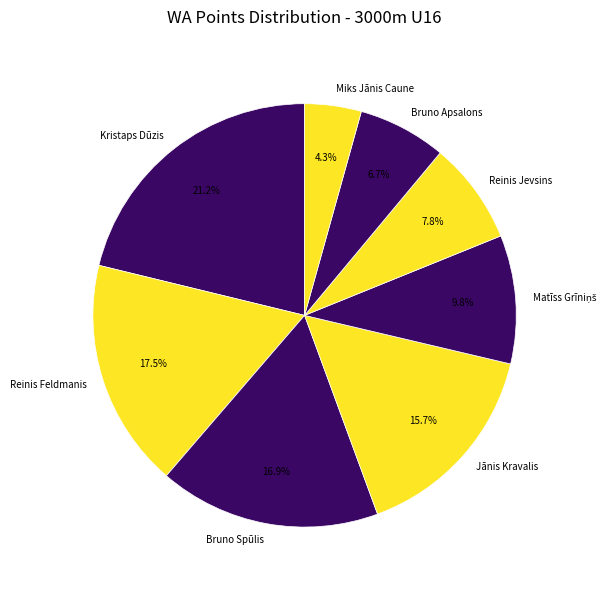

True or false: Reinis Feldmanis accounts for 30% of the total.

False